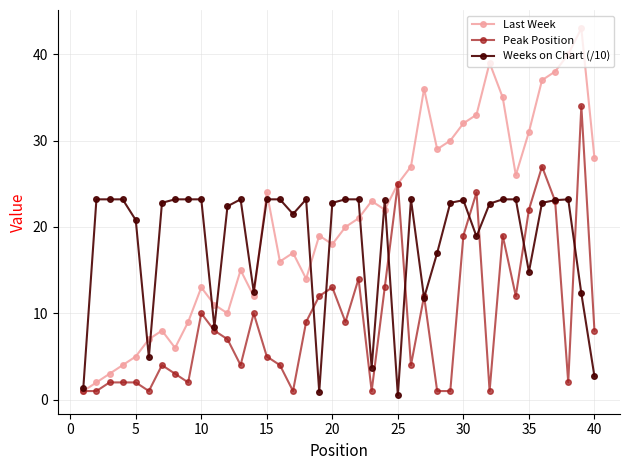

Is this an area chart (filled region under the line)?

No